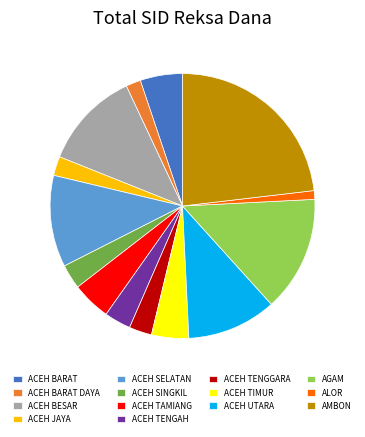

Does ACEH JAYA represent more than half of the total?

No